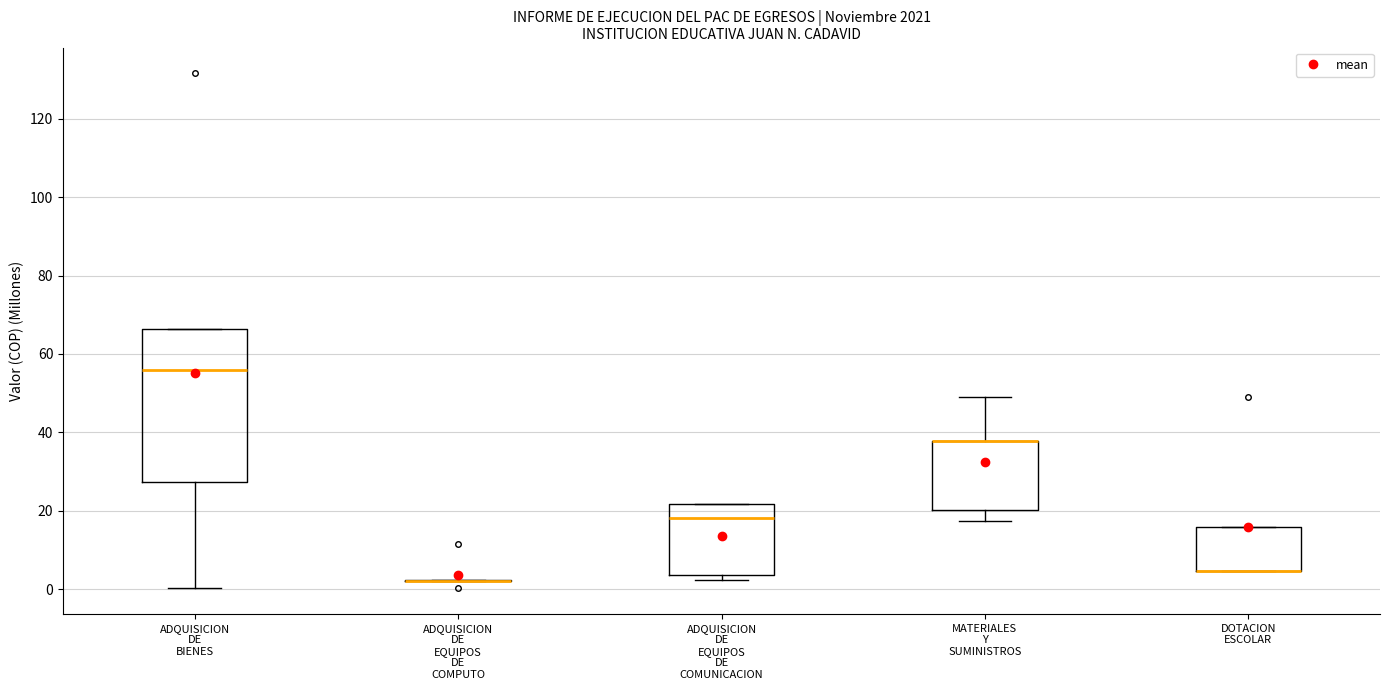

Reading left to right, read every box against the y-axis: the position of its median line, the range the box covers, and the ends of its whiskers. The values are not printed on the chart, so give them approximately, as read against the axis.

ADQUISICION DE BIENES: median 56, box 28 to 66, whiskers 0 to 66
ADQUISICION DE EQUIPOS DE COMPUTO: box collapsed to a line at 2, whiskers 2 to 2
ADQUISICION DE EQUIPOS DE COMUNICACION: median 18, box 4 to 22, whiskers 2 to 22
MATERIALES Y SUMINISTROS: median 38 (drawn on the box's upper edge), box 20 to 38, whiskers 18 to 48
DOTACION ESCOLAR: median 4 (drawn on the box's lower edge), box 4 to 16, whiskers 4 to 16